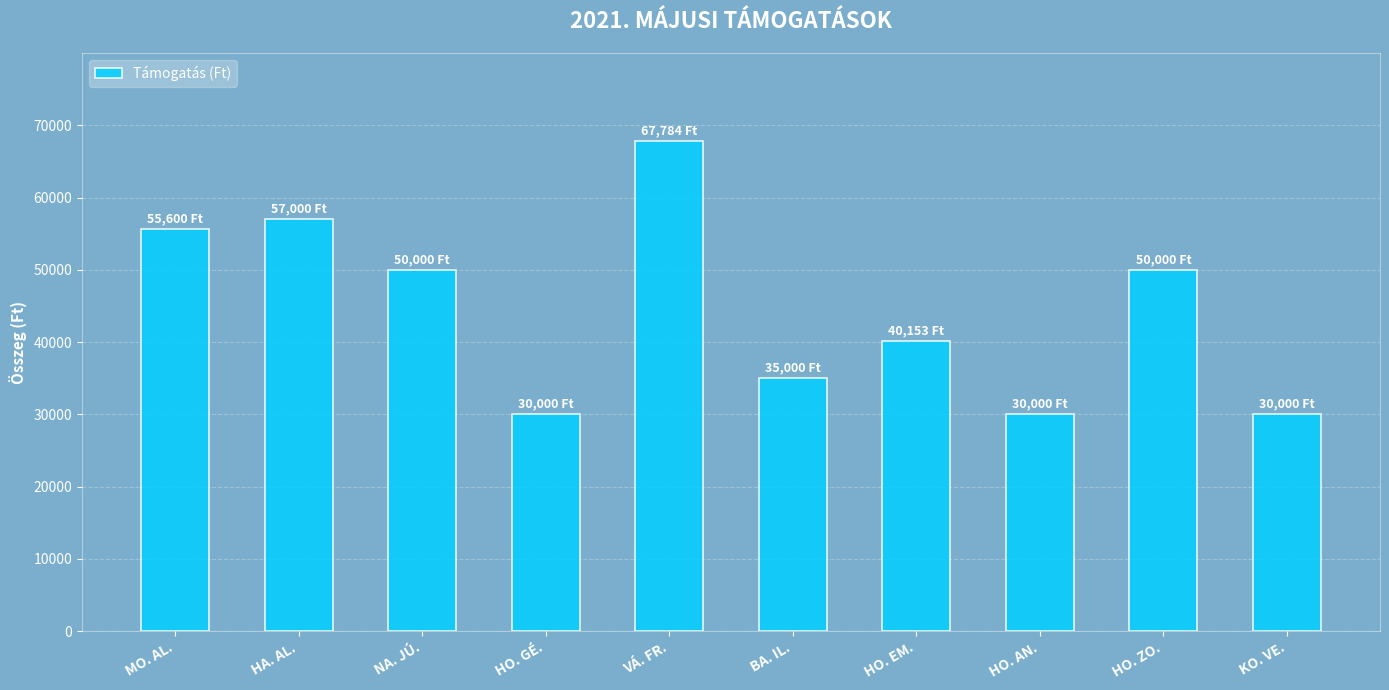

The value at HO. AN. is 30000. True or false?

True